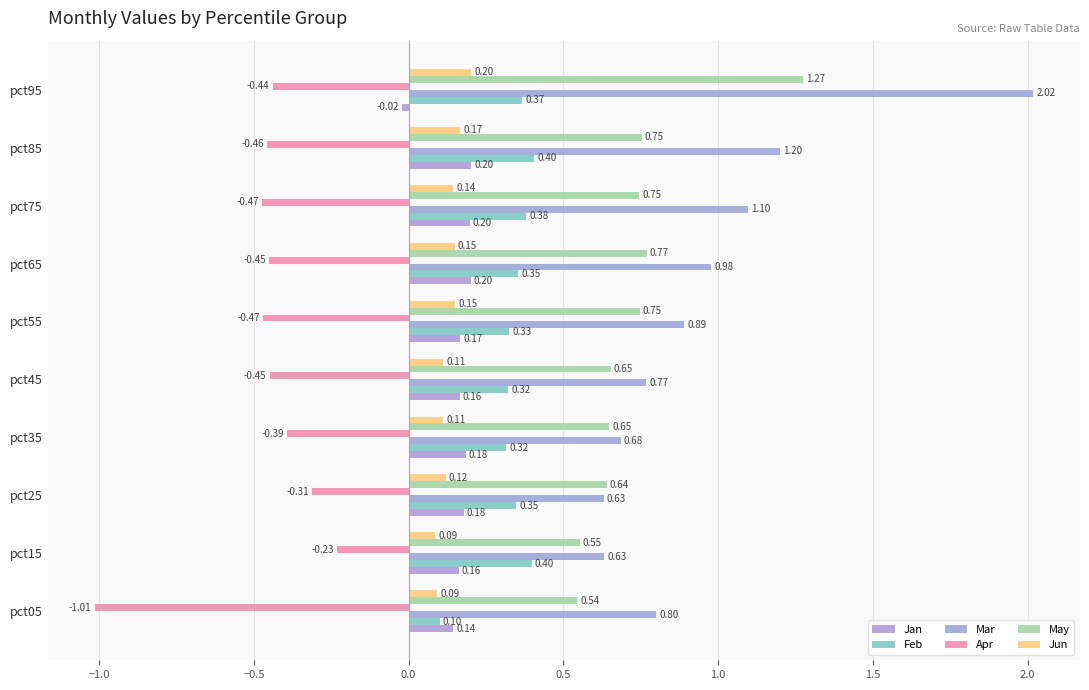

How many May values are between 0 and 1?

9